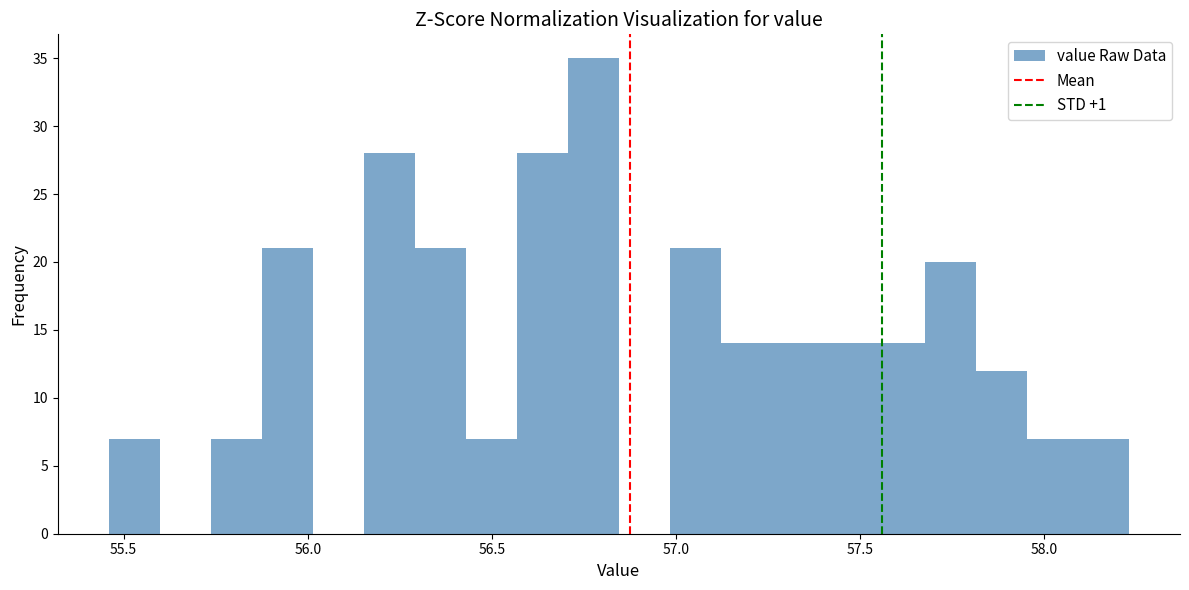

Around what value on the x-axis is the tallest bar? Give the approximate position of its centre, as read against the axis.

56.80